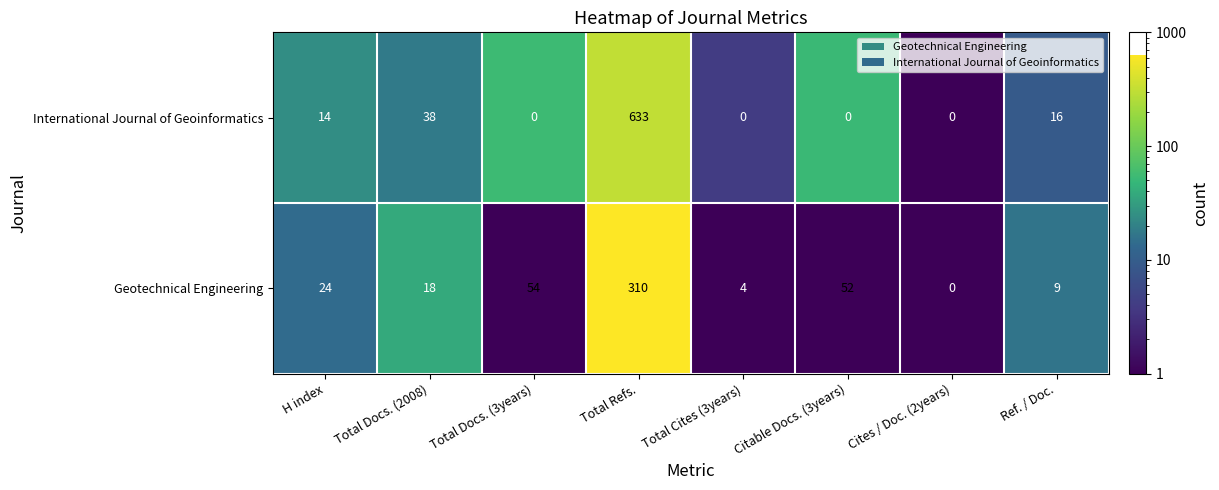

What value does the International Journal of Geoinformatics series have at Total Refs., to the nearest 100?

600